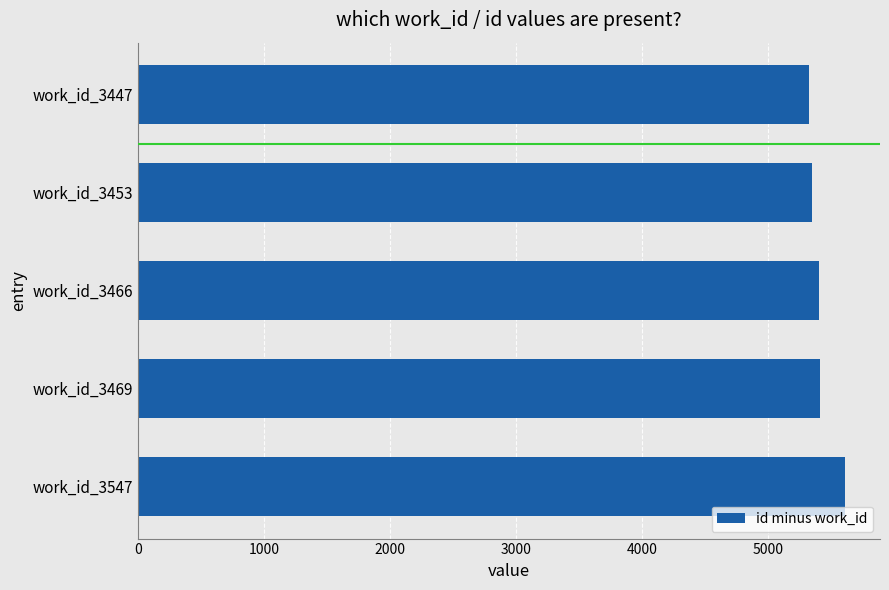

What is the ratio of the value at work_id_3469 to the value at work_id_3547?

1.0